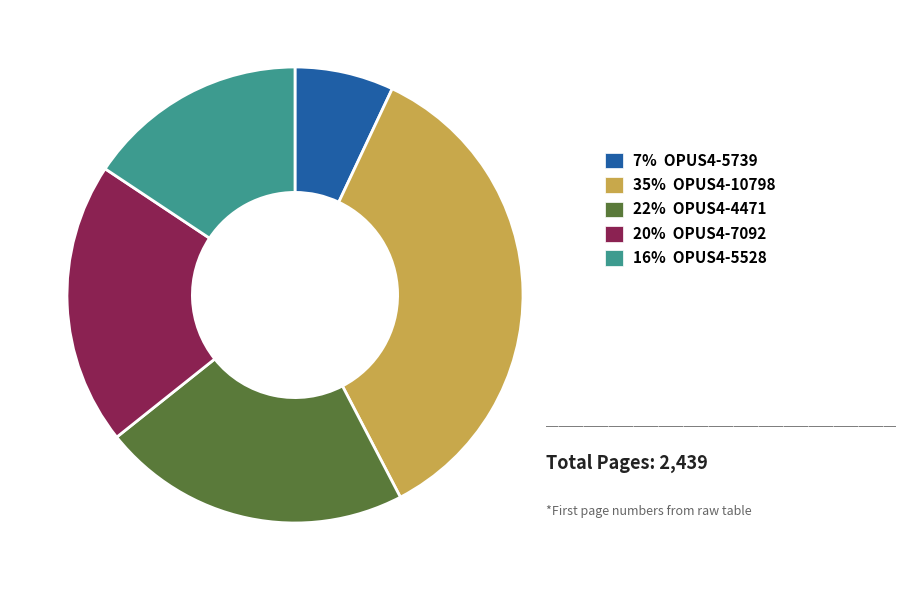

Is there a majority slice in this chart?

No